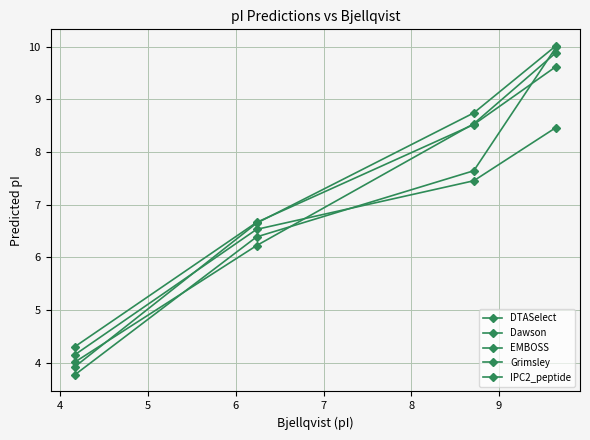

Does the chart have visible grid lines?

Yes